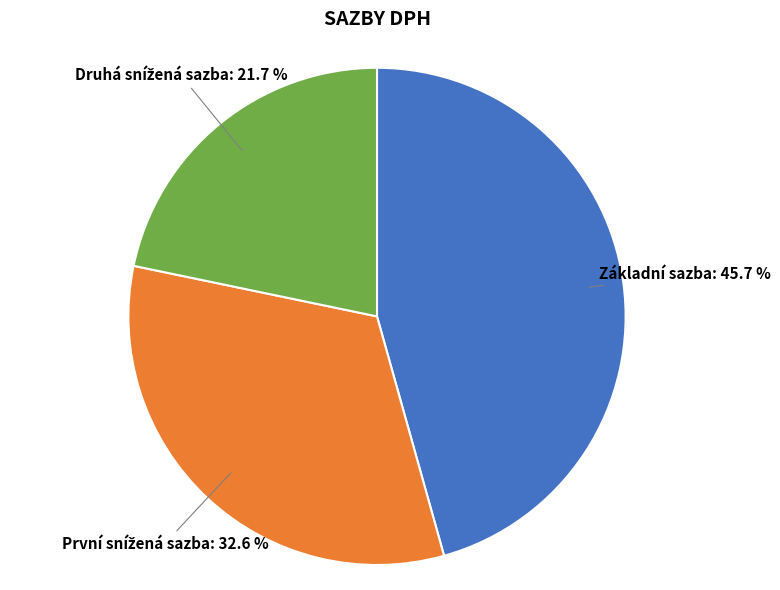

Does any single category account for the majority?

No